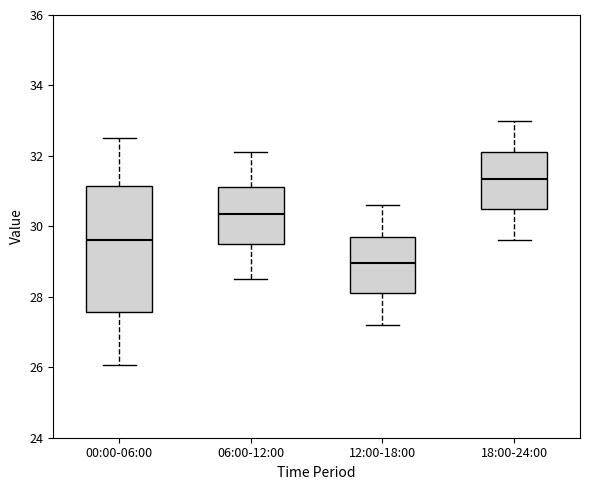

Reading left to right, transcribe this box plot: for each box, give where its median line is, the range the box spans, and where its two whiskers end, as read against the y-axis. The values are not printed on the chart, so give them approximately, as read against the axis.

00:00-06:00: median 29.6, box 27.6 to 31.2, whiskers 26.0 to 32.6
06:00-12:00: median 30.4, box 29.6 to 31.2, whiskers 28.6 to 32.2
12:00-18:00: median 29.0, box 28.2 to 29.8, whiskers 27.2 to 30.6
18:00-24:00: median 31.4, box 30.6 to 32.2, whiskers 29.6 to 33.0